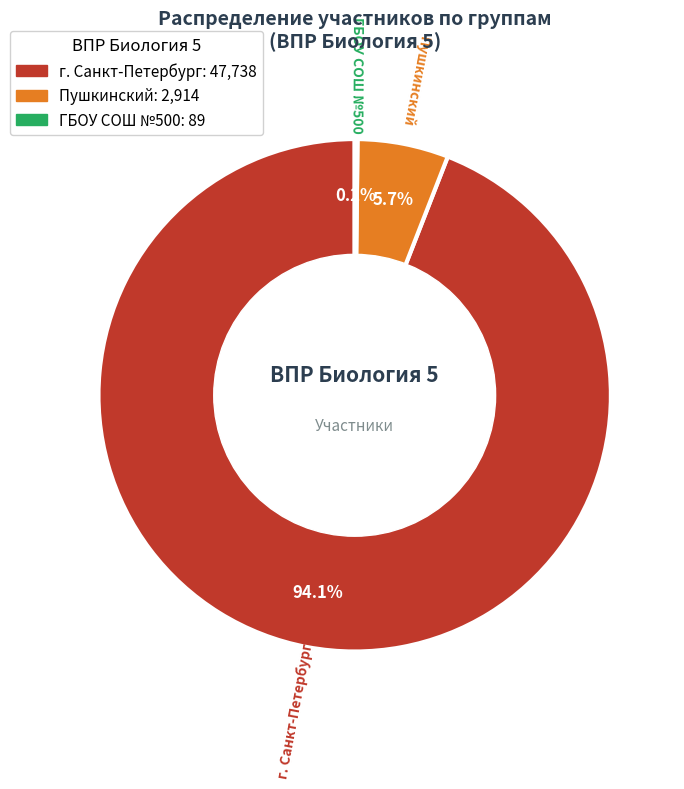

Is there any slice that represents more than half of the pie?

Yes